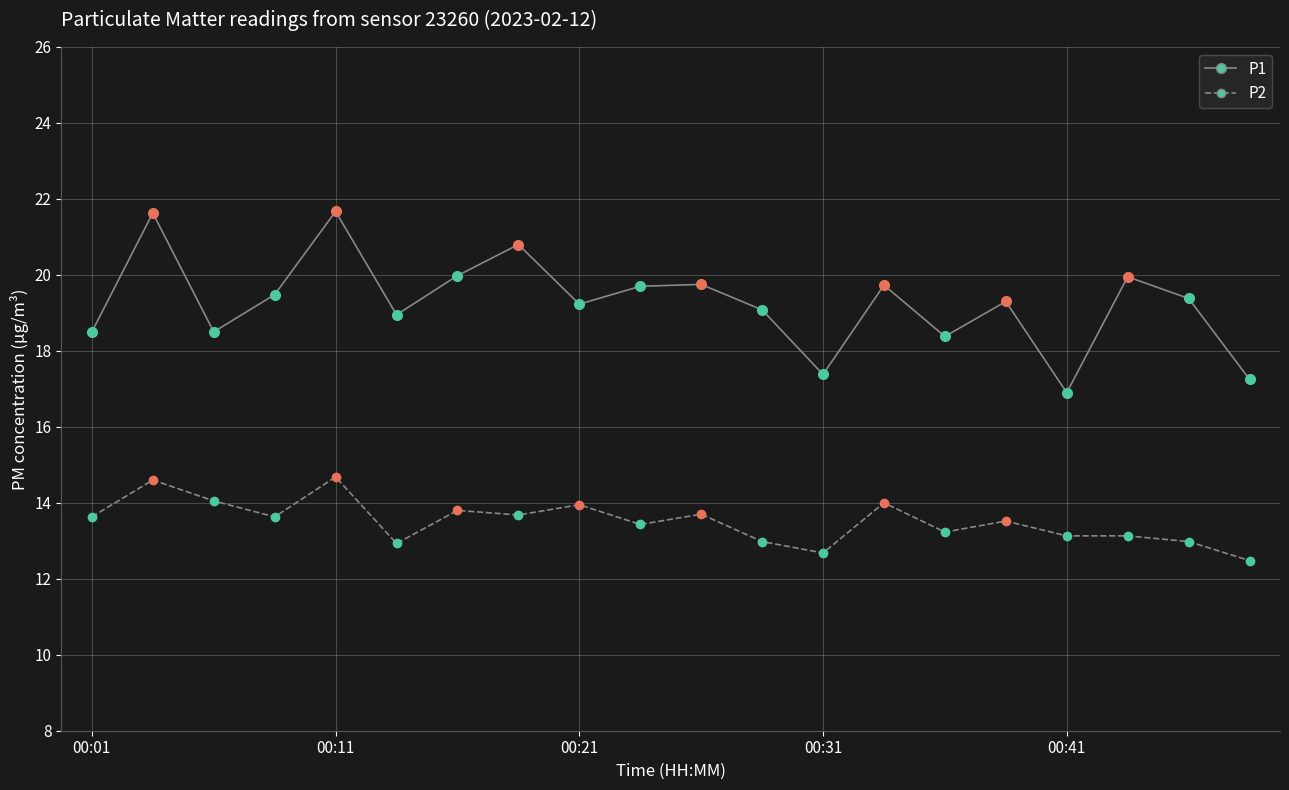

Which series has the largest total across all categories?

P1